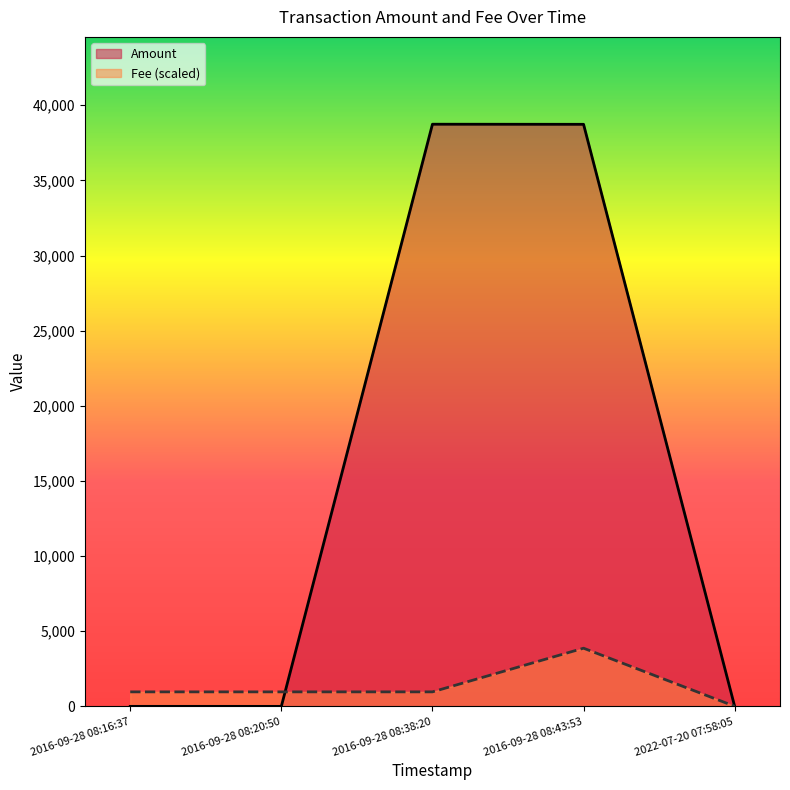

Does the chart display data point markers on the line(s)?

No